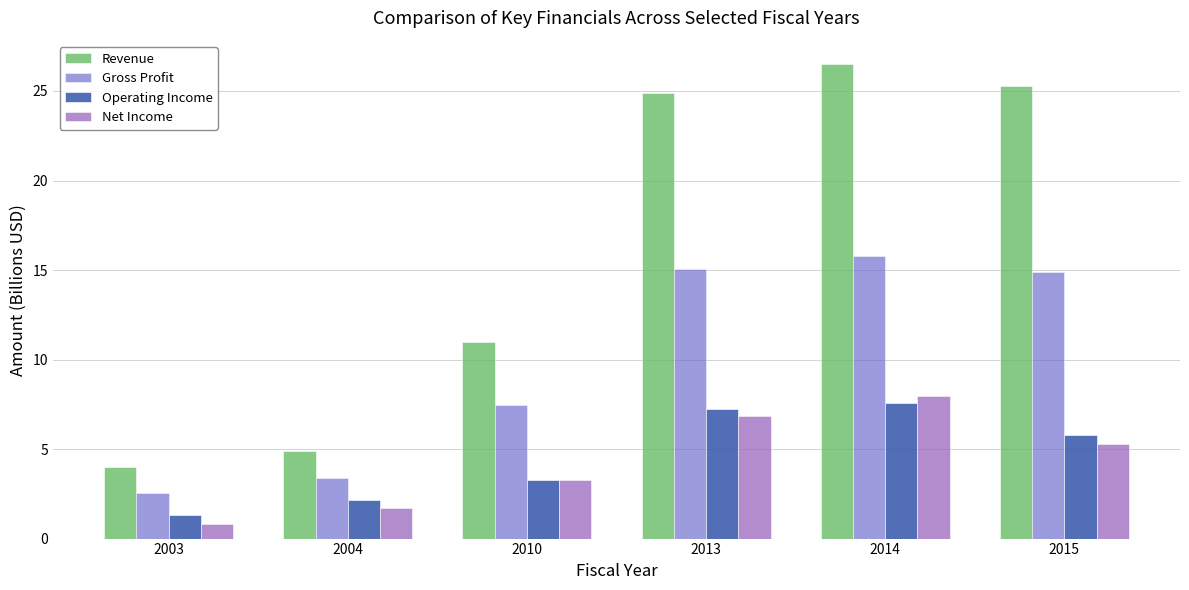

Rank the series at 2015 from highest to lowest value.

Revenue, Gross Profit, Operating Income, Net Income